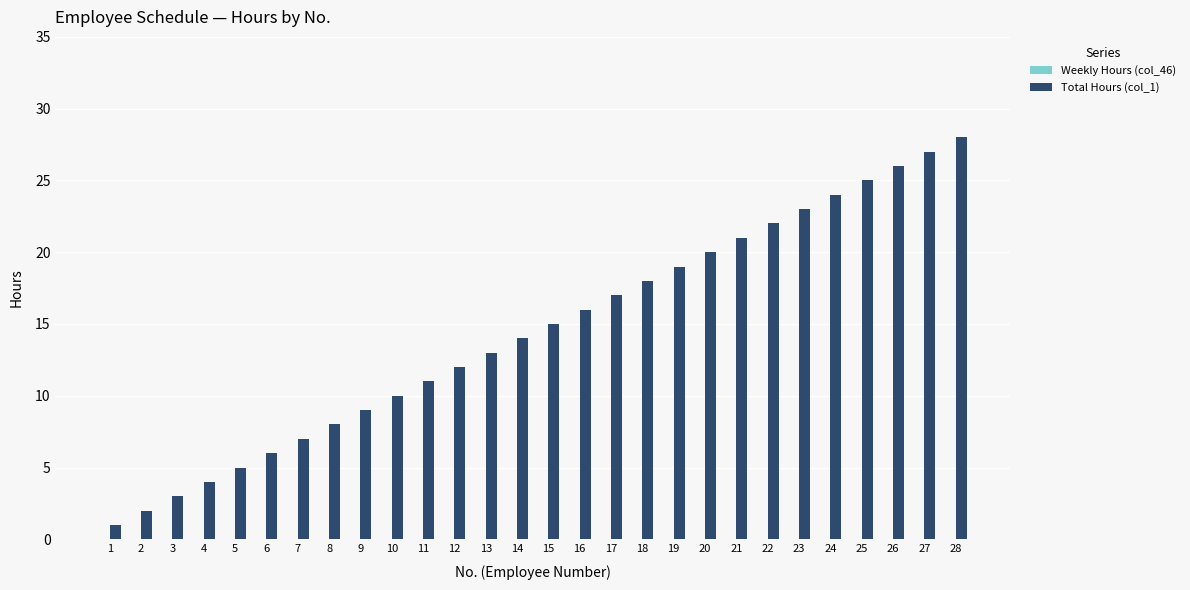

The chart shows a value of 4 at 10. True or false?

False